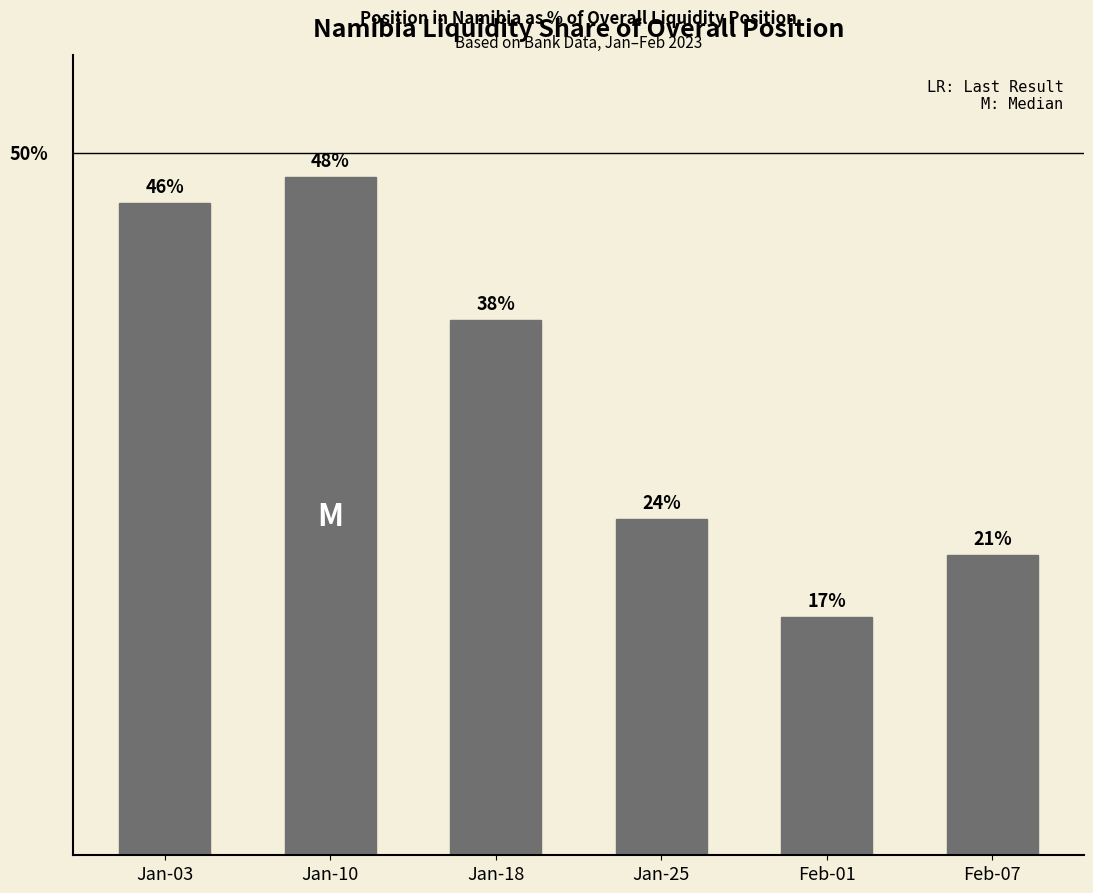

Between Jan-10 and Feb-01, which is larger?

Jan-10